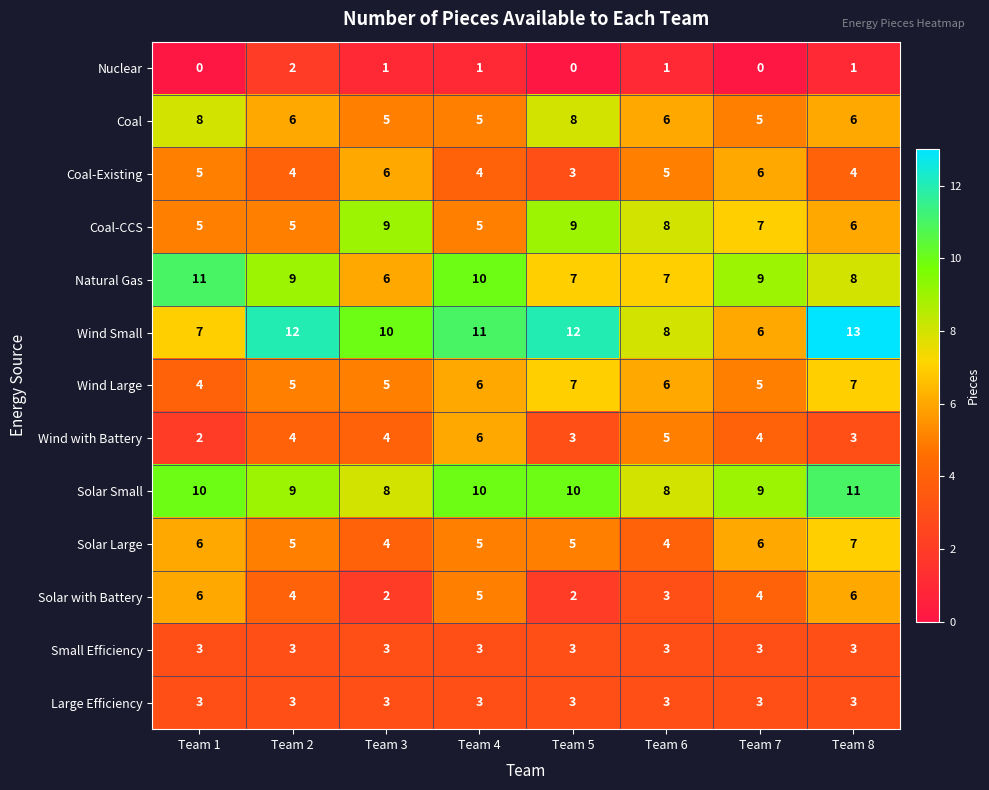

What is the difference between the maximum and minimum values in the Wind Large series?

3